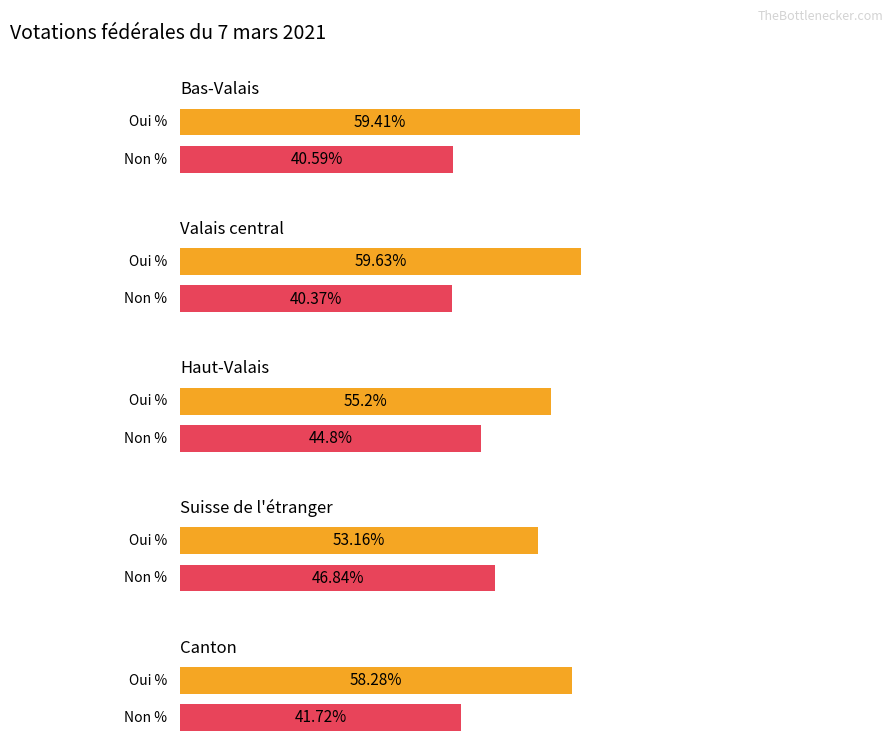

List the labels in order of Non % value, smallest first.

Valais central, Bas-Valais, Canton, Haut-Valais, Suisse de l'étranger